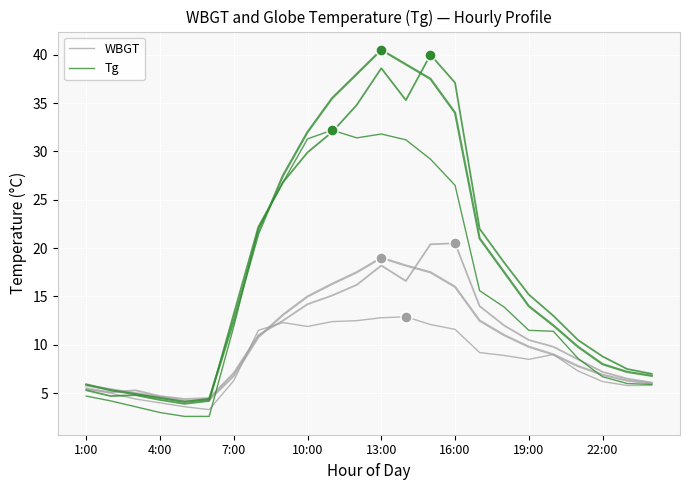

What is the spread (max minus min) of values at 20?

1.3